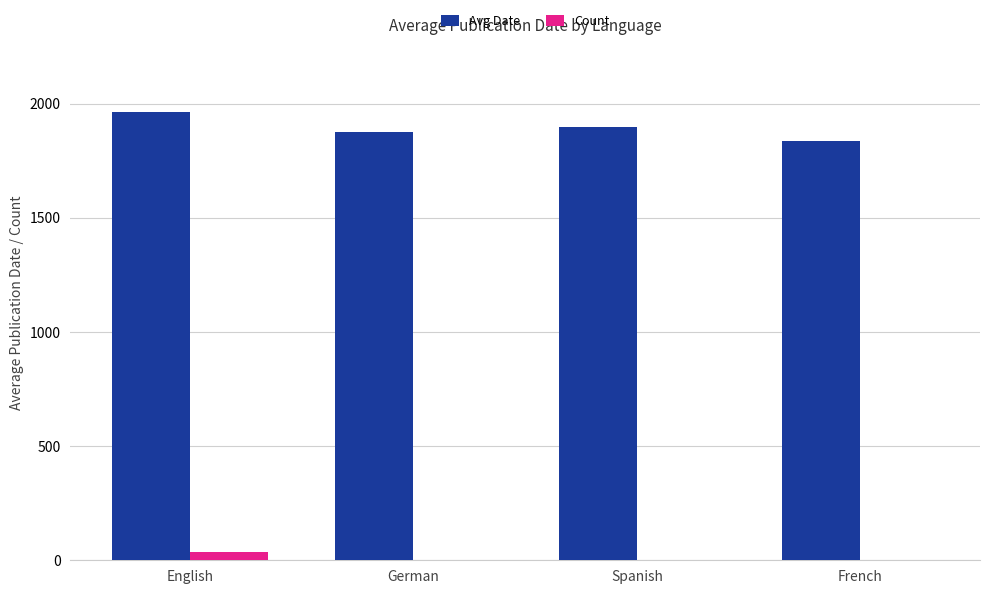

Is it true that Avg Date equals 698 at Spanish?

False